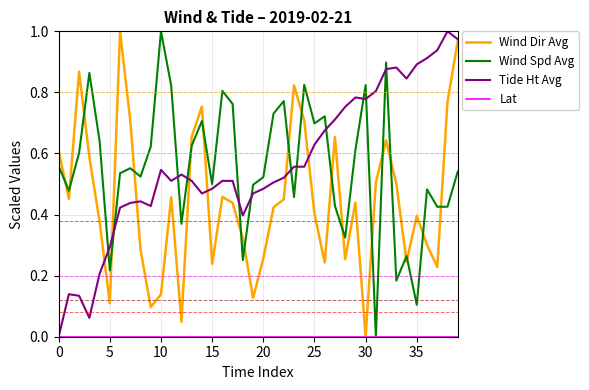

How many lines are shown in the chart?

4